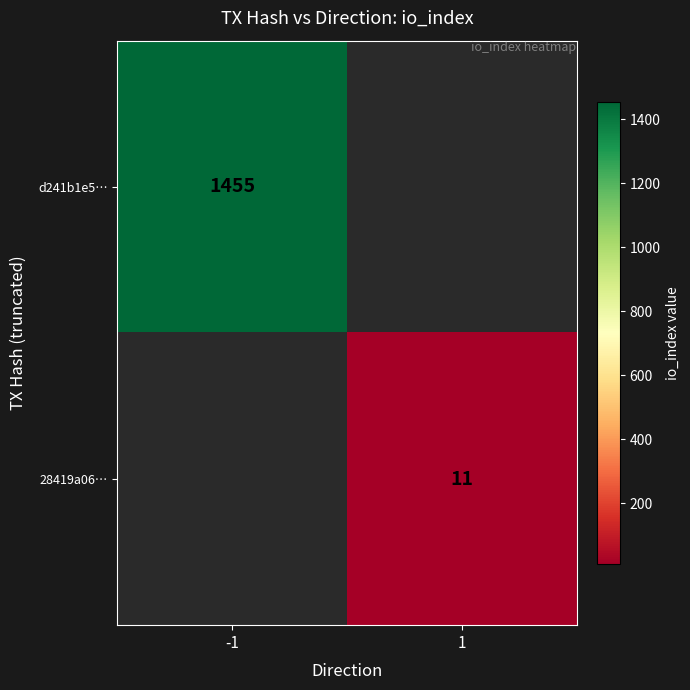

Is the value of 28419a06… at 1 greater than the value of d241b1e5… at -1?

No